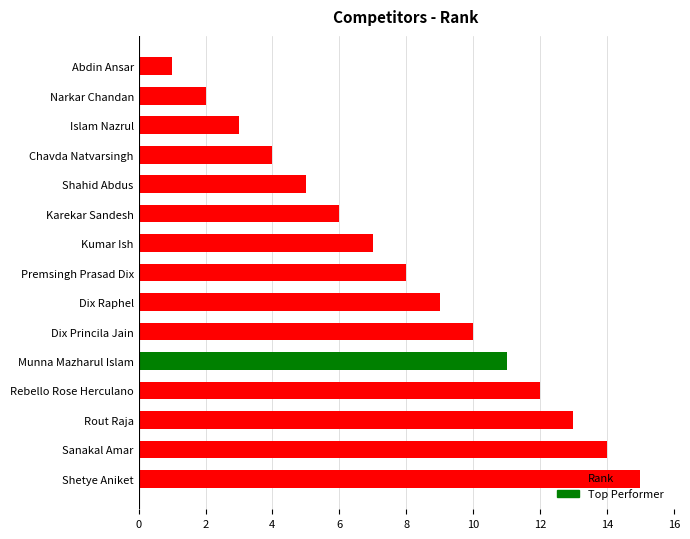

The chart shows a value of 3 at Dix Princila Jain. True or false?

False